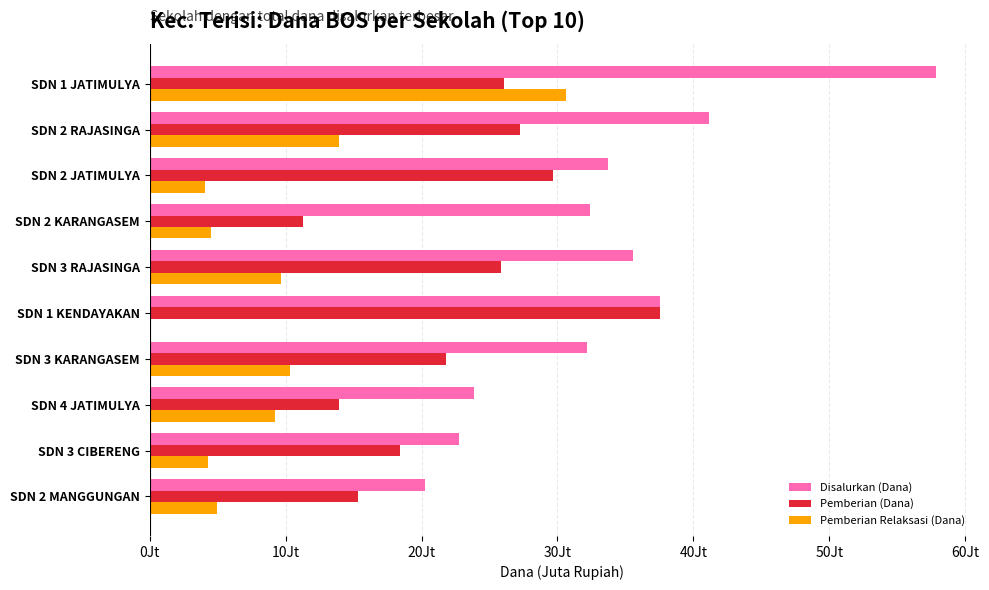

Reading left to right, what are all the values shown in this chart?

Disalurkan (Dana): 57.8	41.2	33.8	32.4	35.5	37.6	32.2	23.9	22.7	20.2
Pemberian (Dana): 26.1	27.2	29.7	11.2	25.9	37.6	21.8	13.9	18.4	15.3
Pemberian Relaksasi (Dana): 30.6	13.9	4.0	4.5	9.7	0.0	10.3	9.2	4.3	5.0